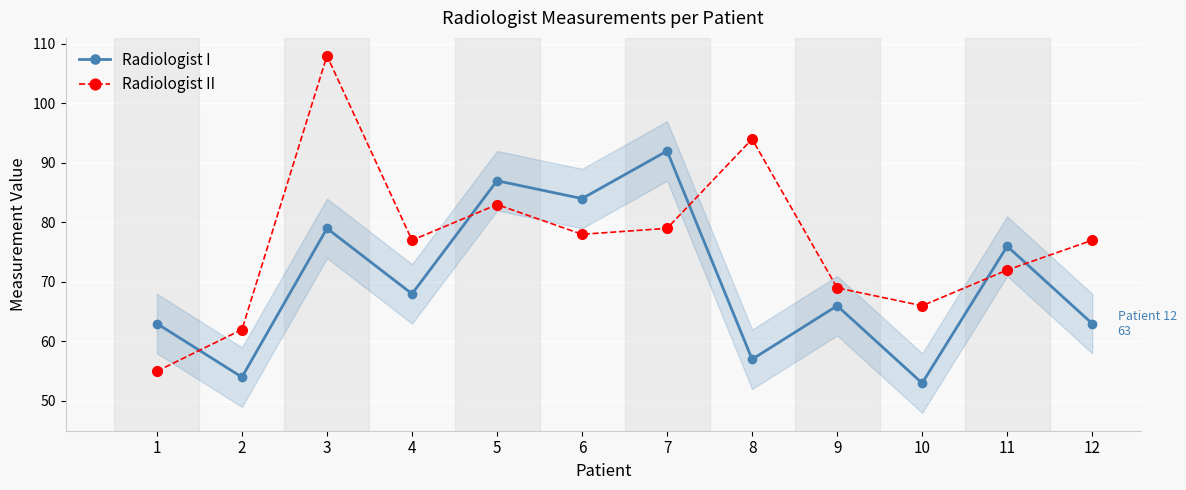

At 1, list the series in order from smallest to largest.

Radiologist II, Radiologist I